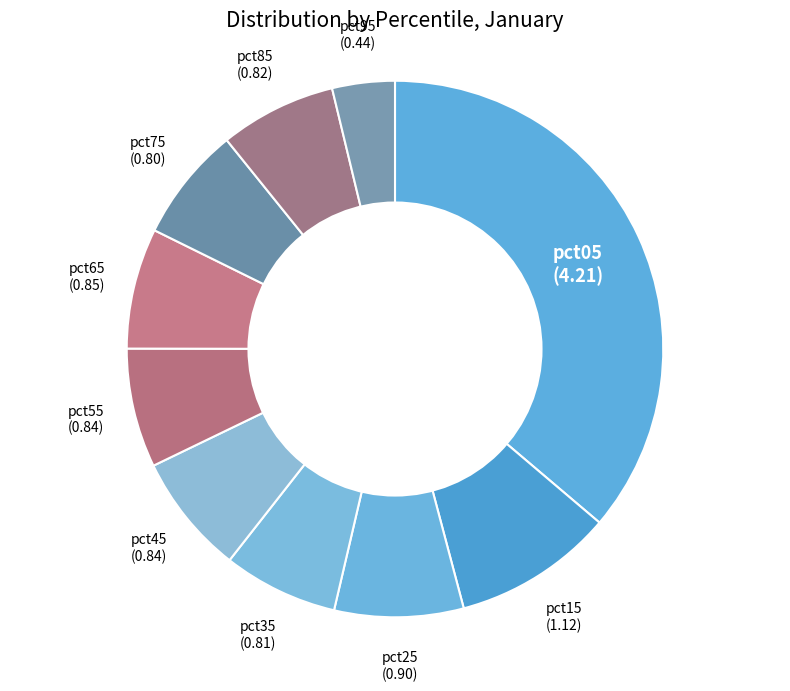

The pct35 slice represents 18% of the pie. True or false?

False